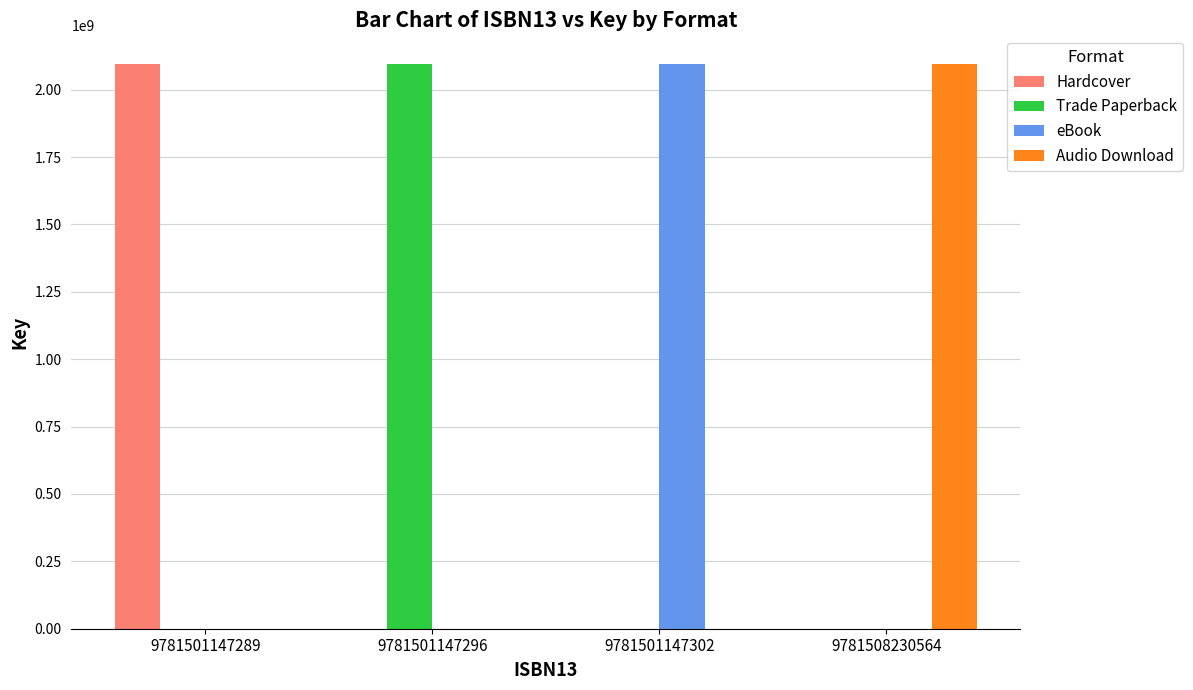

True or false: eBook has a value of 0 at 9781508230564.

True